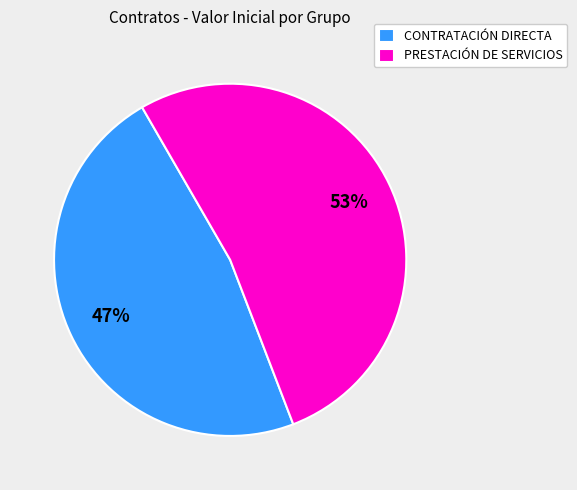

The PRESTACIÓN DE SERVICIOS slice represents 58% of the pie. True or false?

False